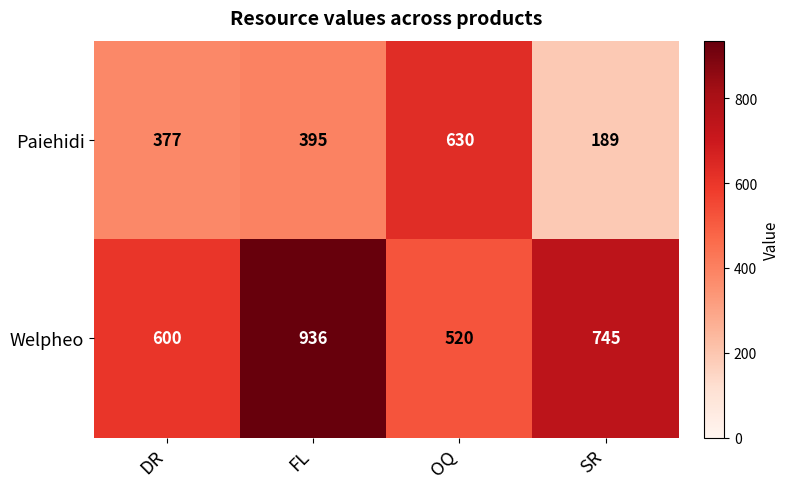

What is the difference between the highest and lowest values at DR?

223